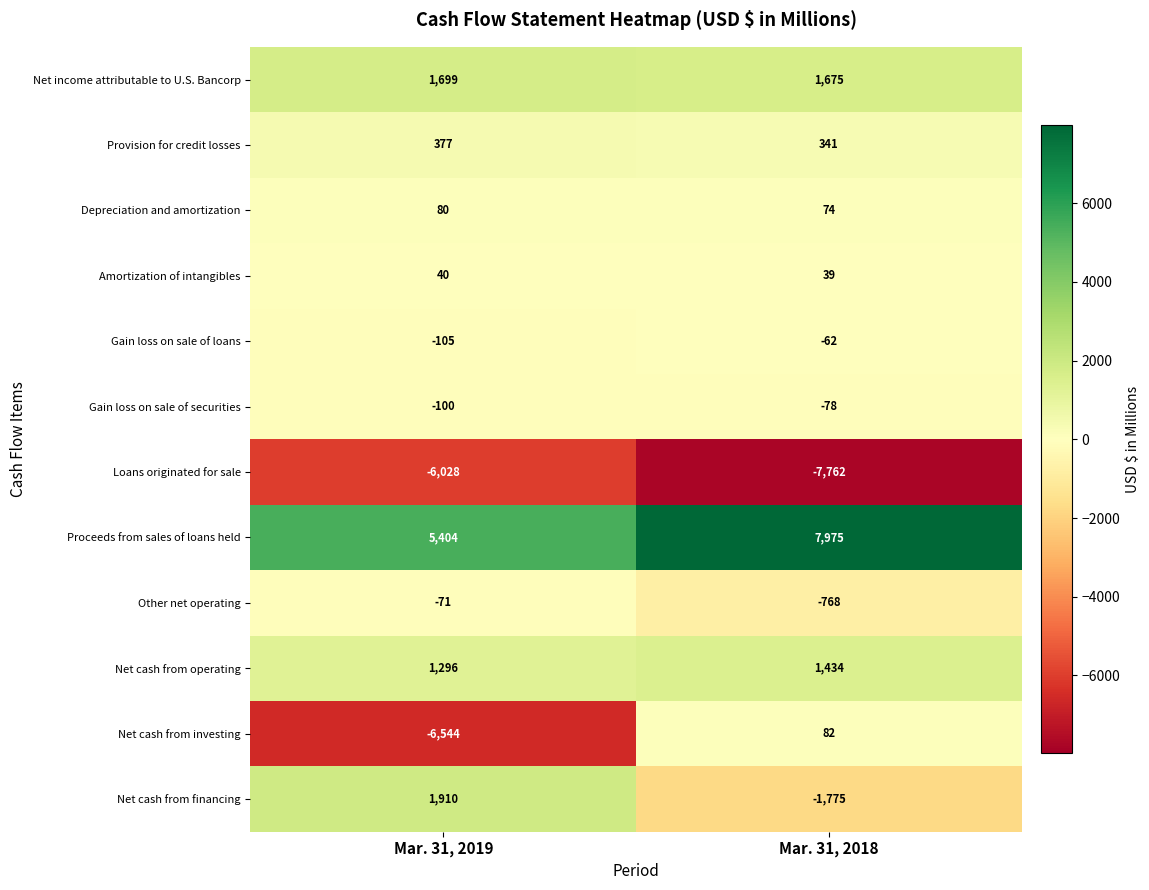

Count the number of categories in the chart.

2